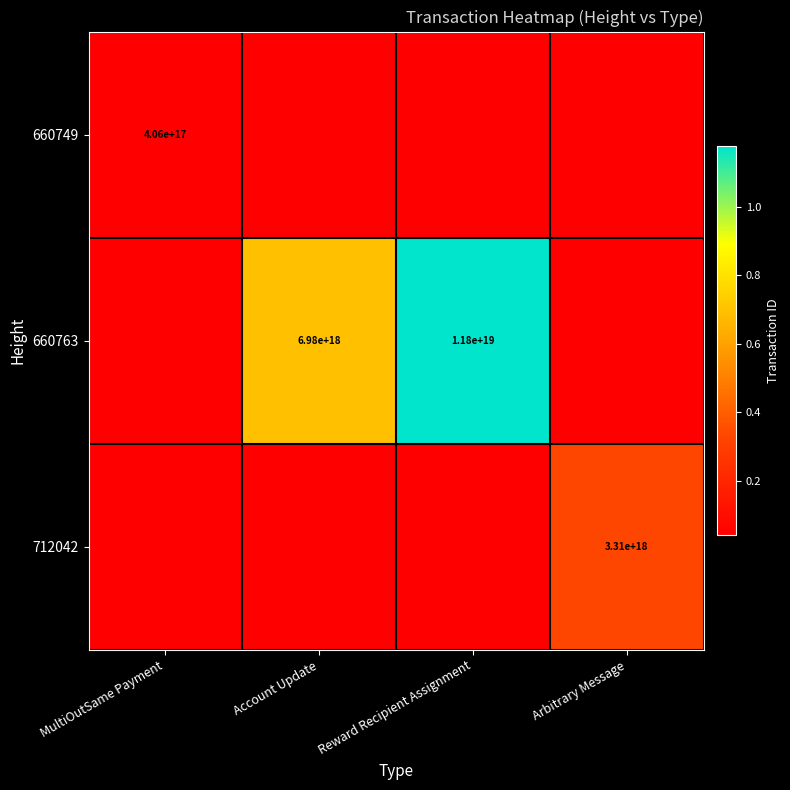

Is it true that 660749 equals 406000000000000000 at MultiOutSame Payment?

True